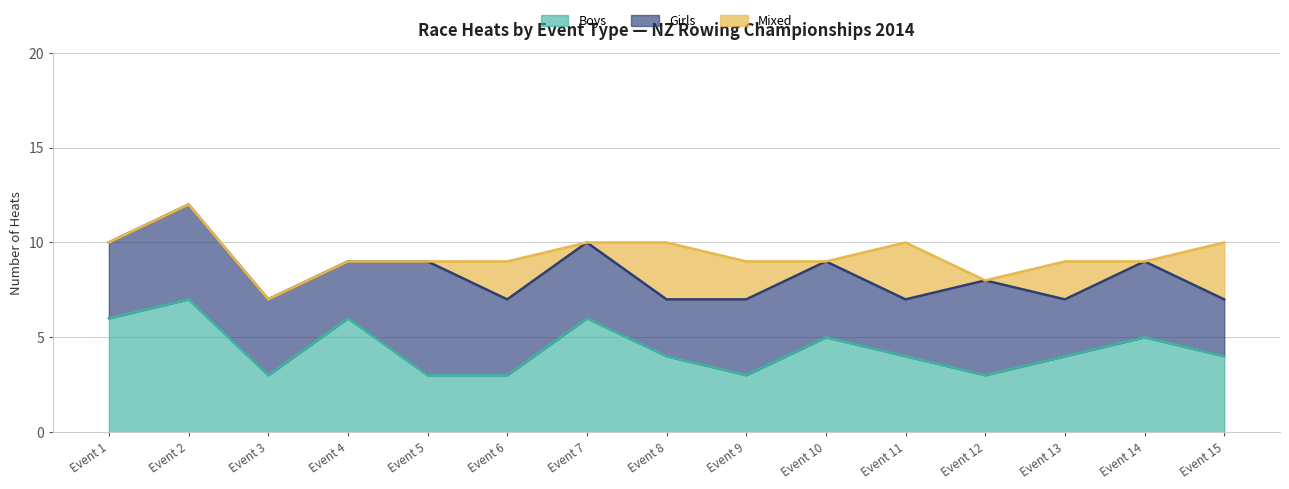

The Girls series shows 6 at Event 6. True or false?

False